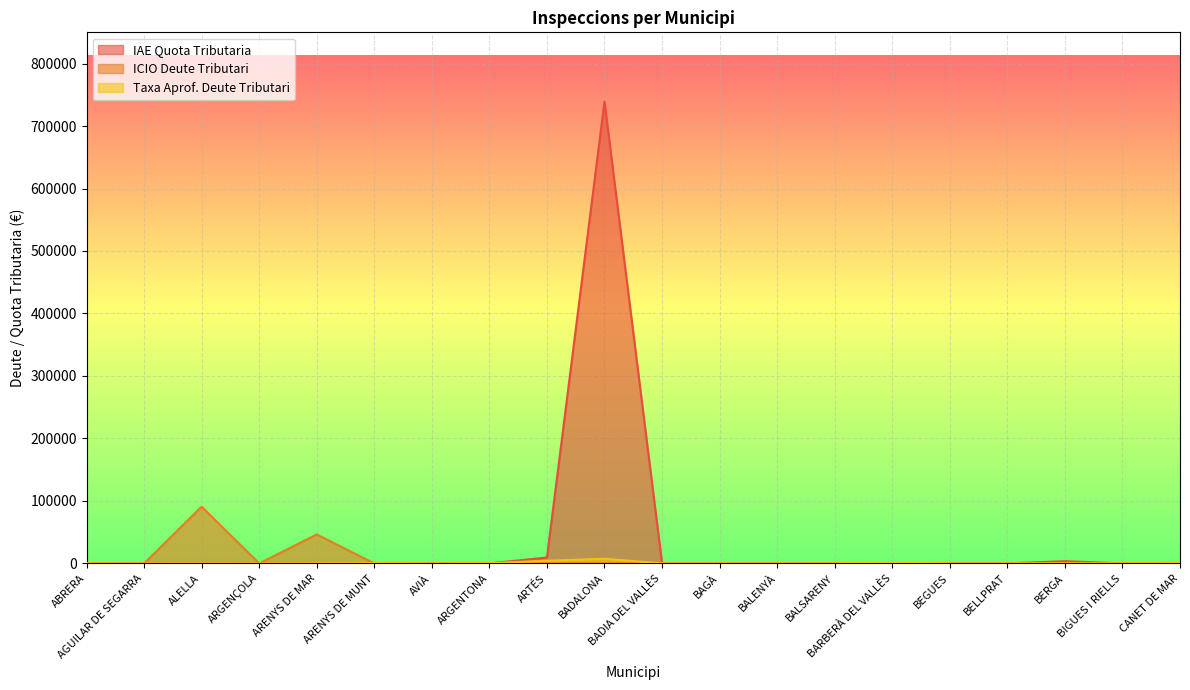

At which category is the sum across all series the highest?

BADALONA